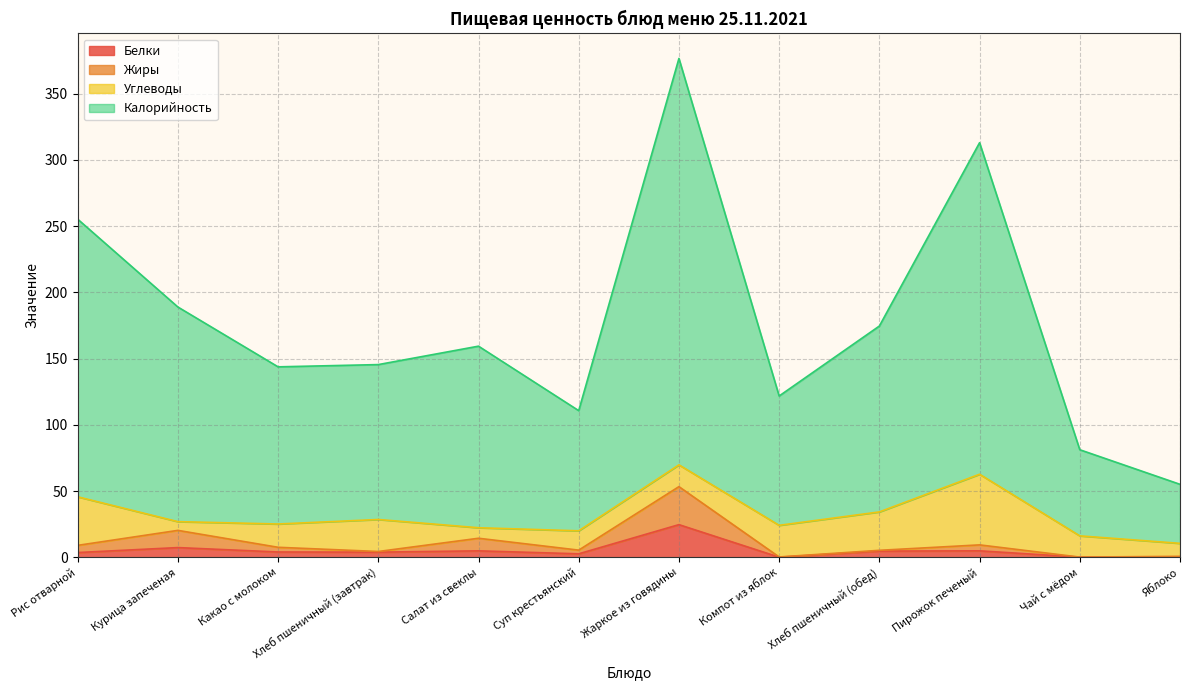

List the labels in order of Жиры value, largest first.

Жаркое из говядины, Курица запеченая, Салат из свеклы, Пирожок печеный, Рис отварной, Какао с молоком, Суп крестьянский, Хлеб пшеничный (обед), Хлеб пшеничный (завтрак), Яблоко, Компот из яблок, Чай с мёдом